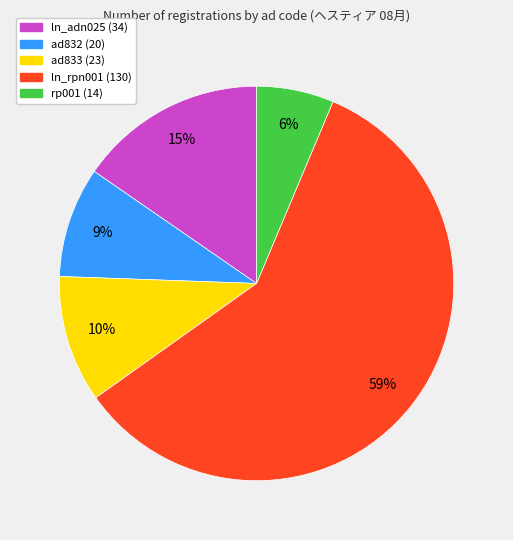

Is there a majority slice in this chart?

Yes